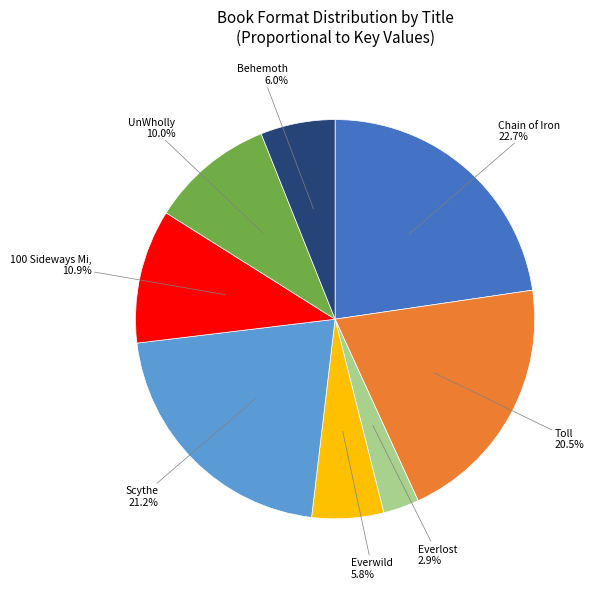

Is there any slice that represents more than half of the pie?

No